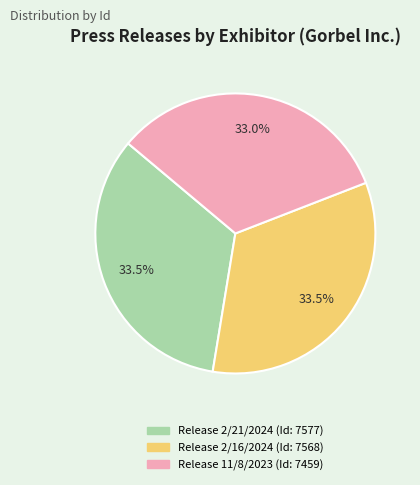

What percentage is NOT represented by Release 2/16/2024?

66.5%